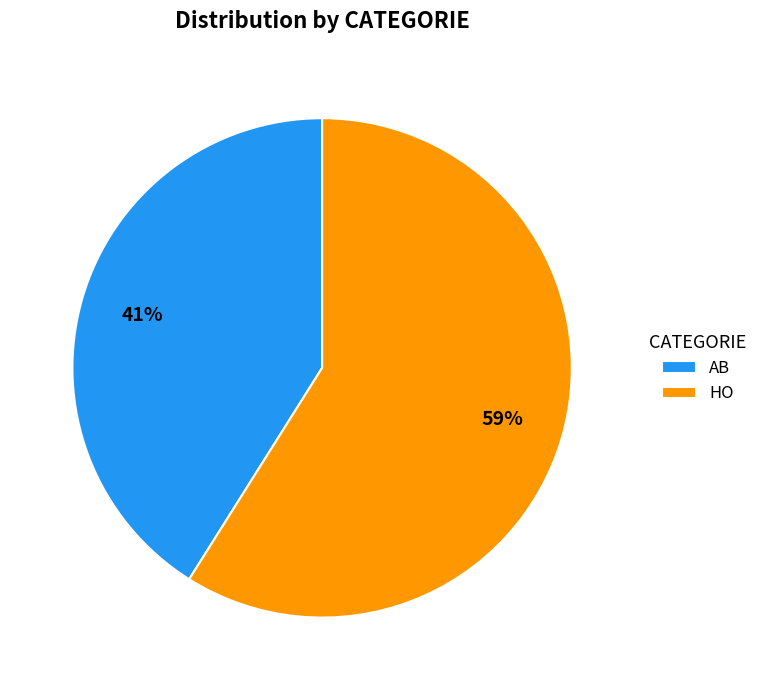

What percentage is the AB slice, to the nearest percent?

41%